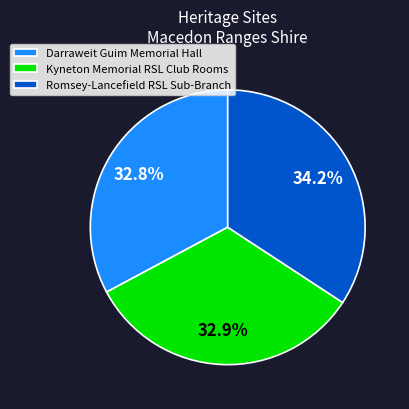

Which slice is the largest?

Romsey-Lancefield RSL Sub-Branch